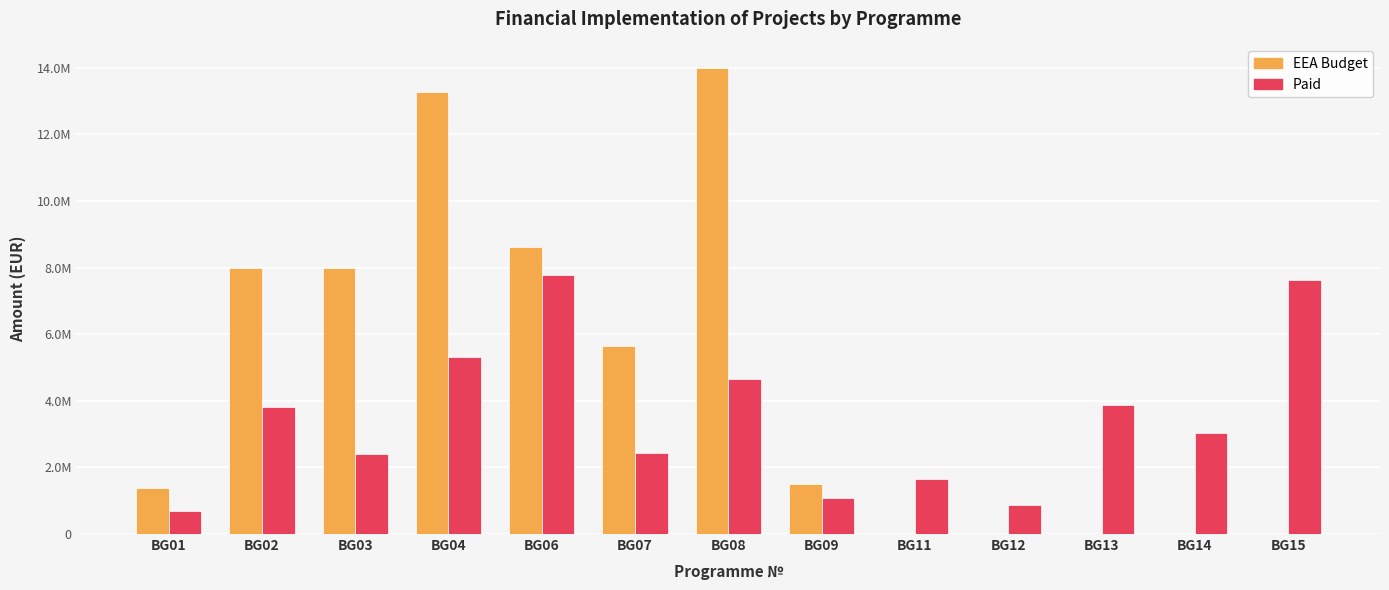

At how many categories does at least one series exceed 12667293?

2